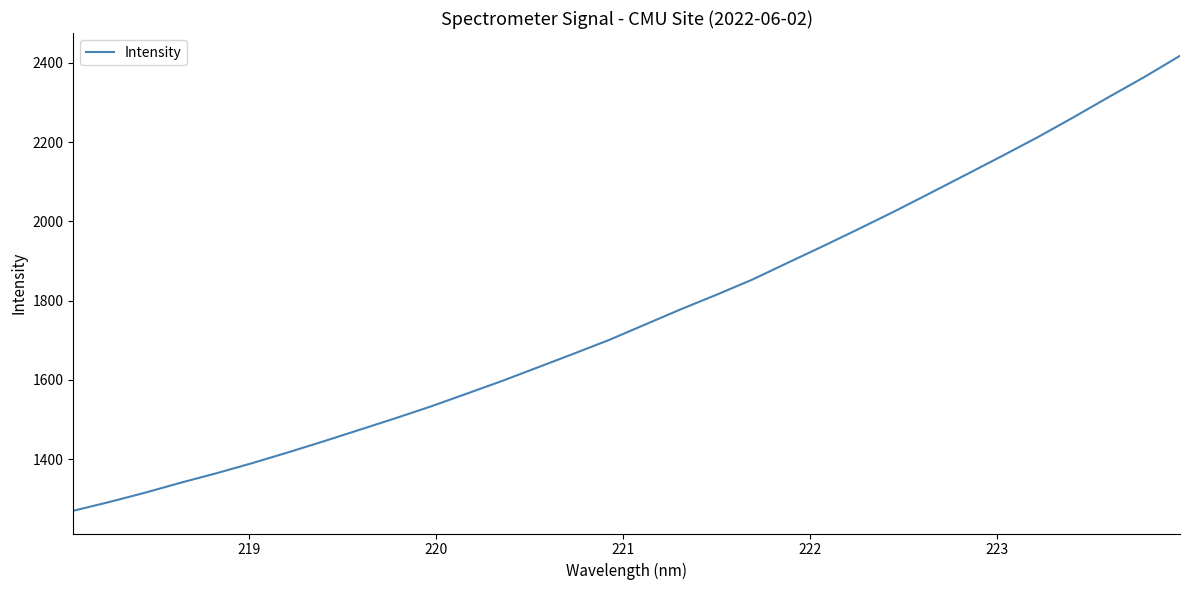

True or false: the data has more than 1 interior local peaks.

False